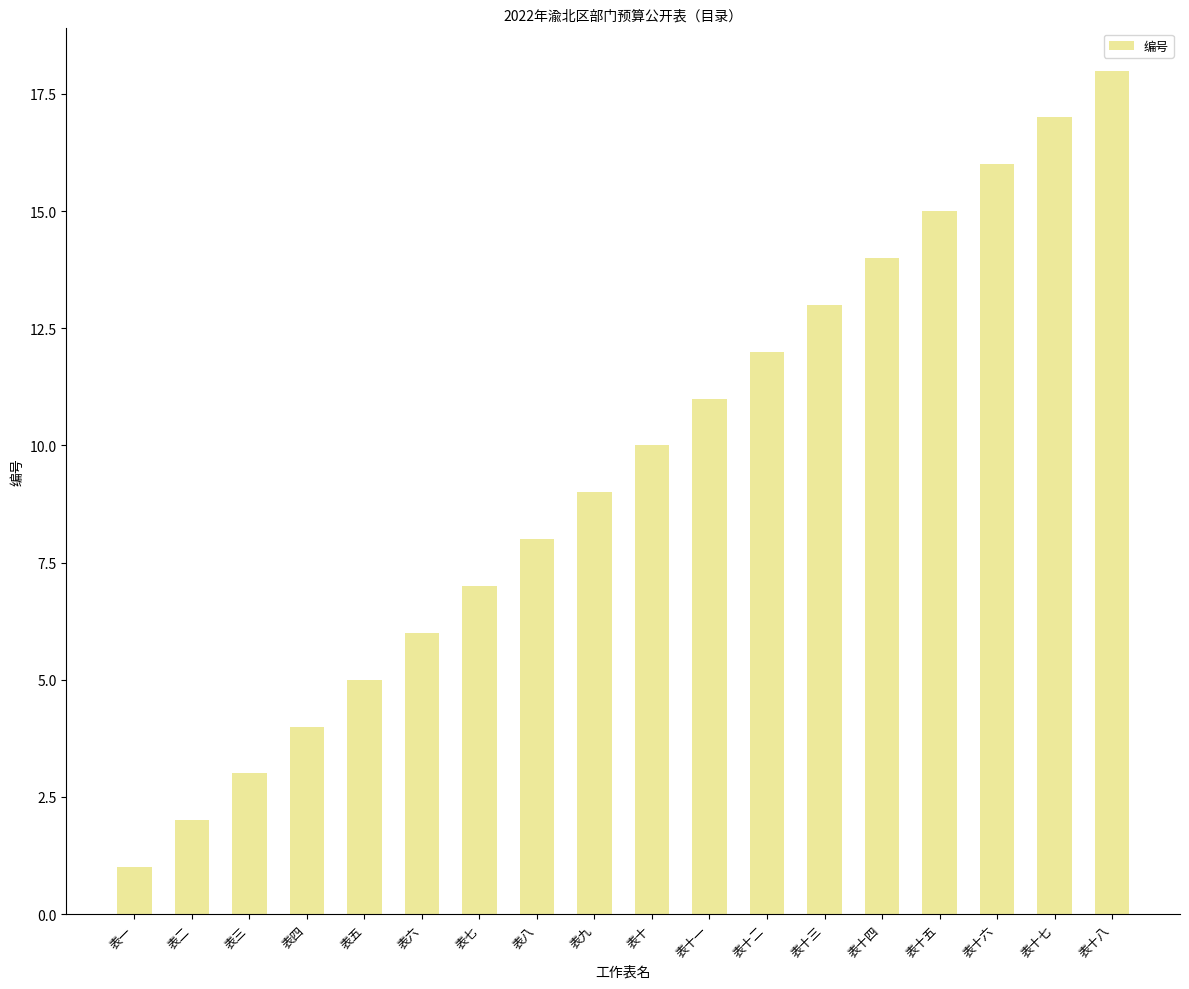

What is the change in value from 表十三 to 表十六?

+3